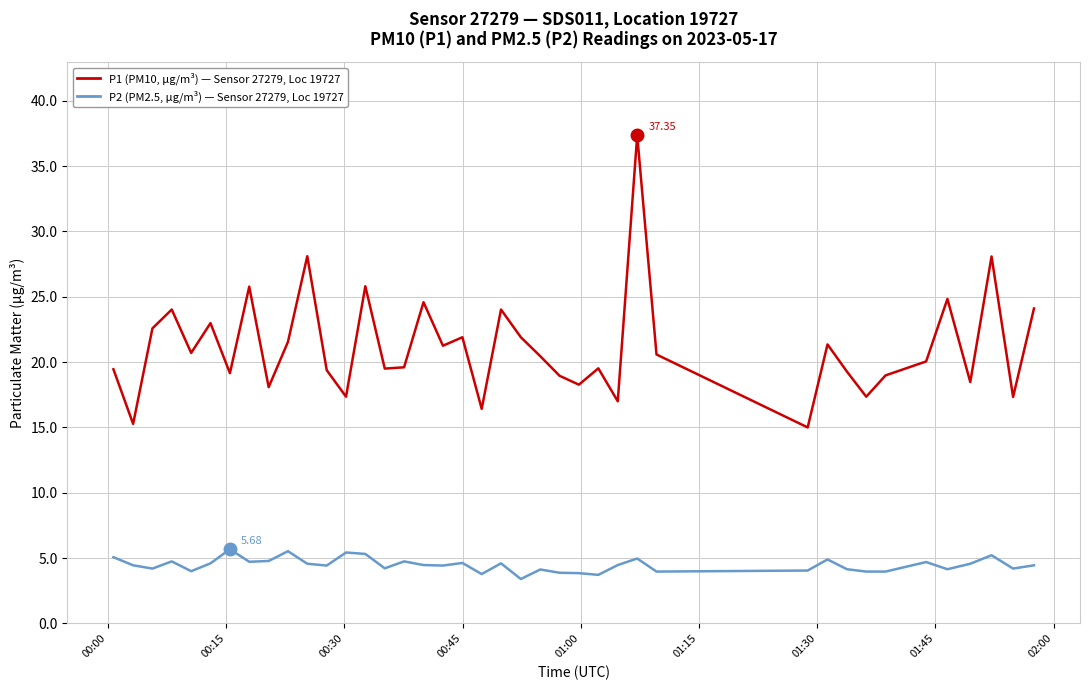

How many categories are shown in the chart?

40